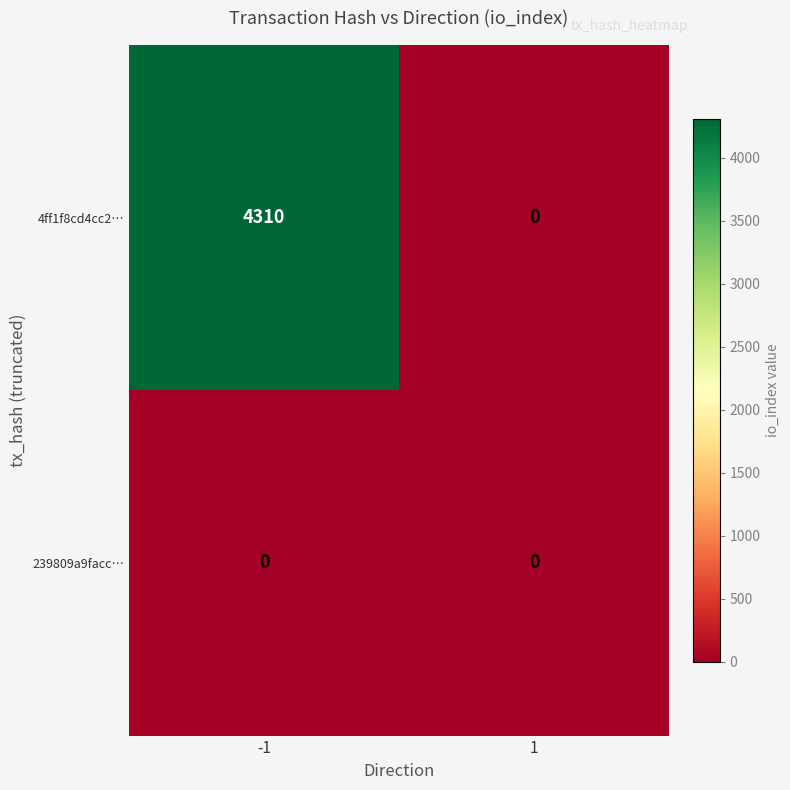

What is the sum of the 4ff1f8cd4cc2… values at -1 and 1?

4310